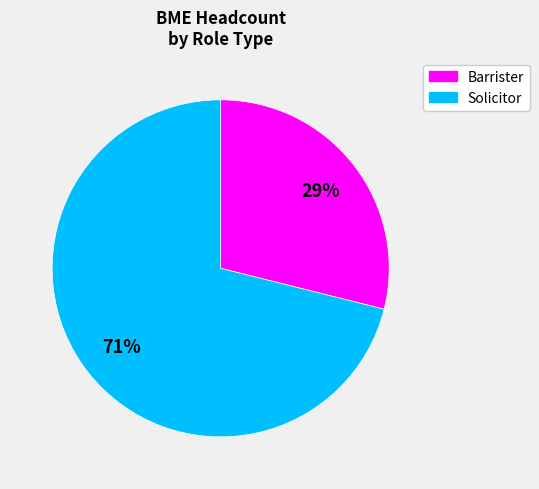

Rank the categories by value from highest to lowest.

Solicitor, Barrister